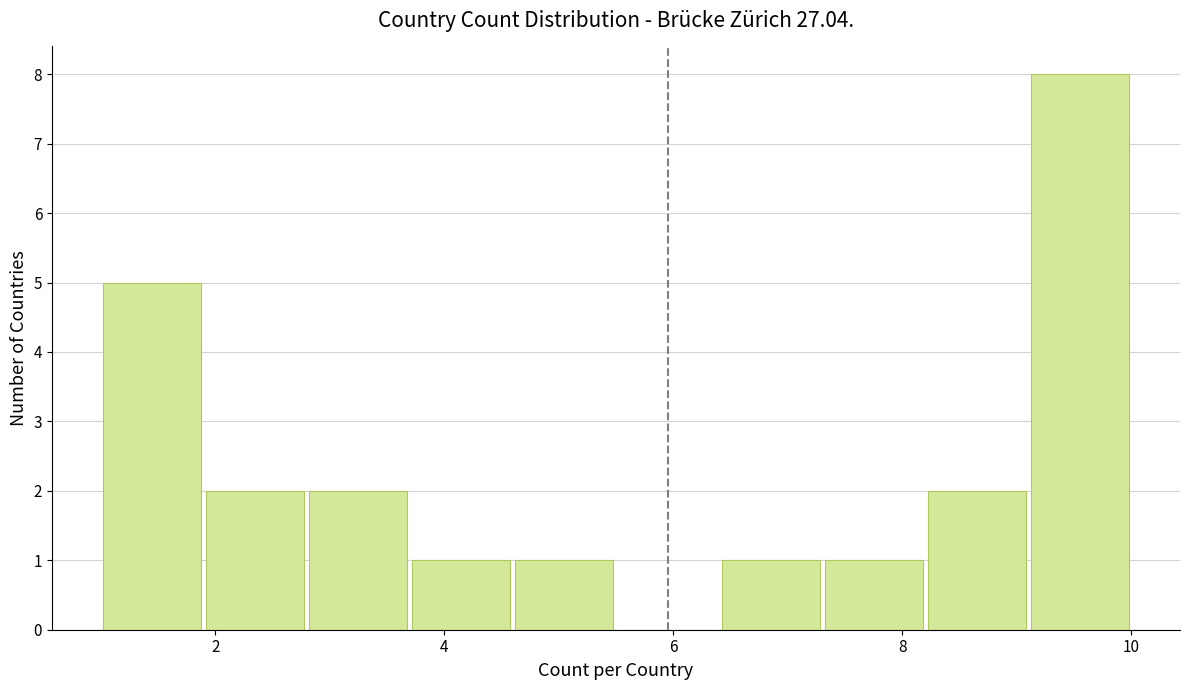

Reading left to right, transcribe this chart: for each bar, give the range it covers on the x-axis and its height. Neither the bar edges nor the heights are printed on the chart, so give them approximately, as read against the axes.

1.0 to 1.9: 5
1.9 to 2.8: 2
2.8 to 3.7: 2
3.7 to 4.6: 1
4.6 to 5.5: 1
5.5 to 6.4: 0
6.4 to 7.3: 1
7.3 to 8.2: 1
8.2 to 9.1: 2
9.1 to 10.0: 8